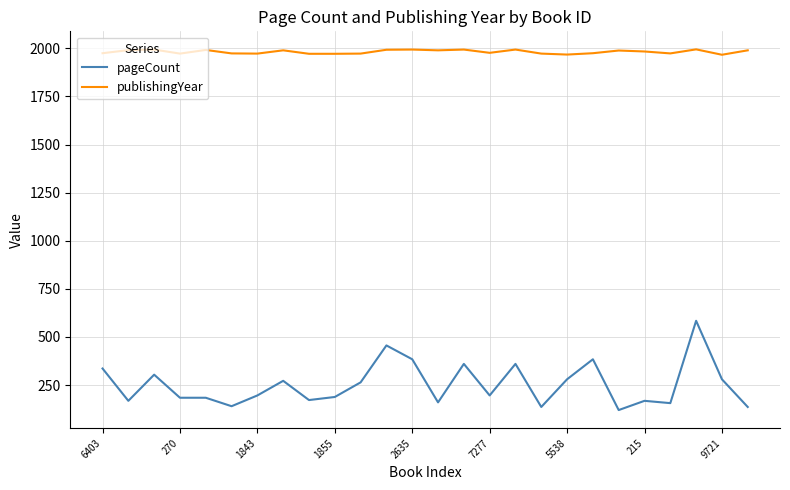

What are all the series names shown in the legend?

pageCount, publishingYear